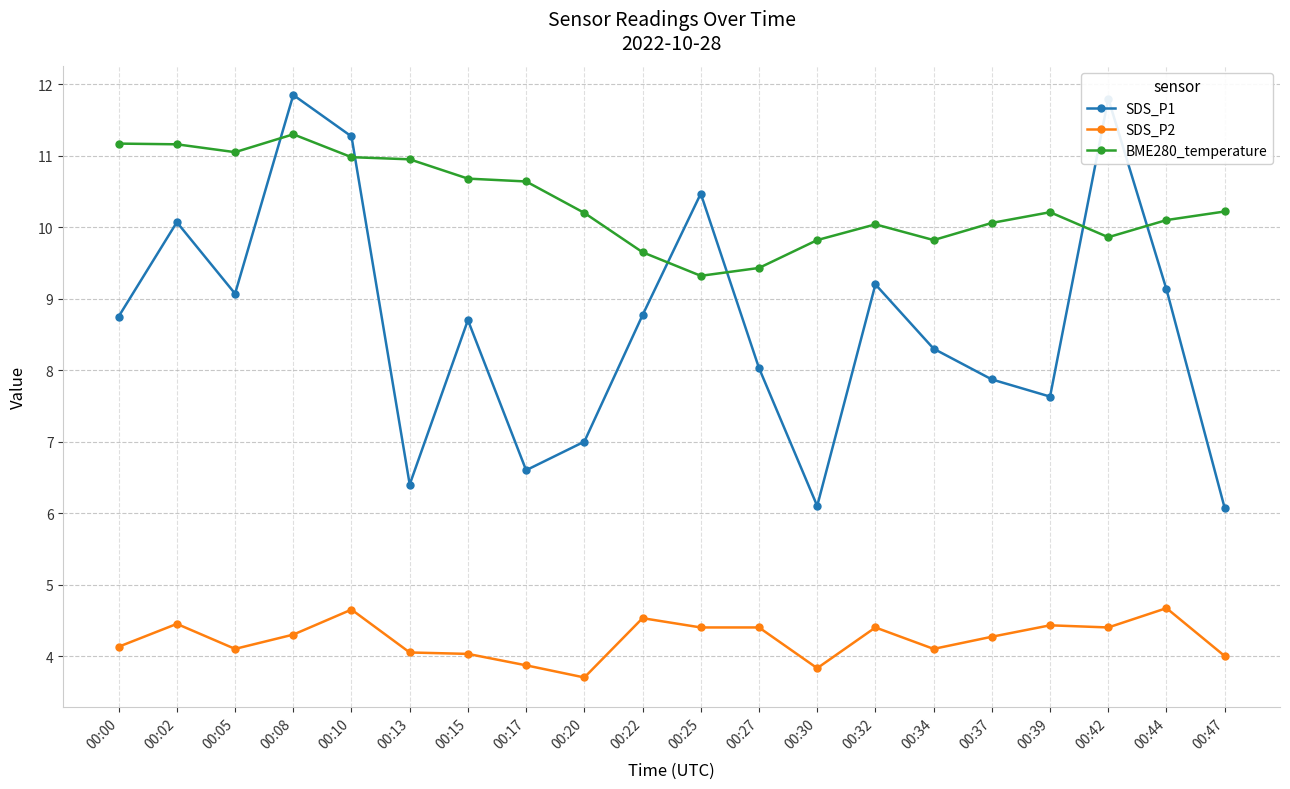

Is it true that SDS_P2 equals 1.0 at 00:00?

False